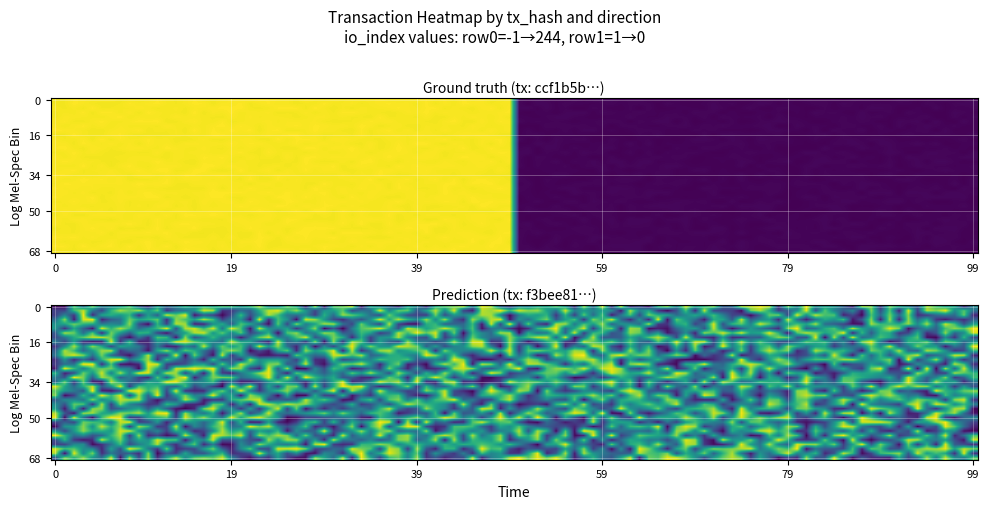

Where is ccf1b5bbb3a1e4102bfc5bd8bfeb17c65e0893e nearest to the value 122?

-1